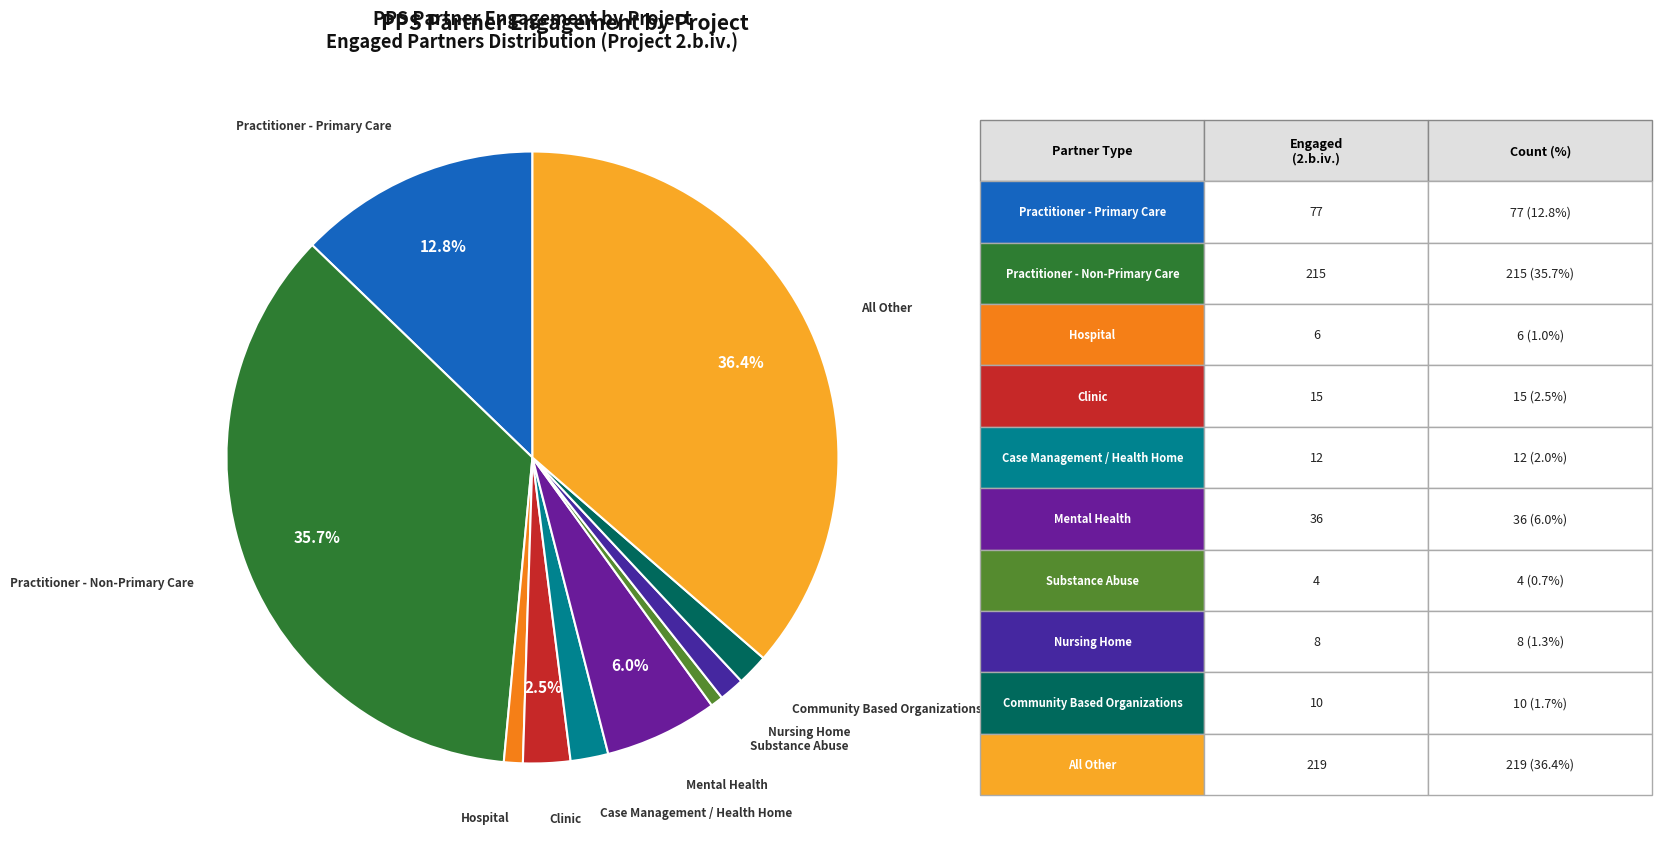

Between Clinic and Nursing Home, which is larger?

Clinic